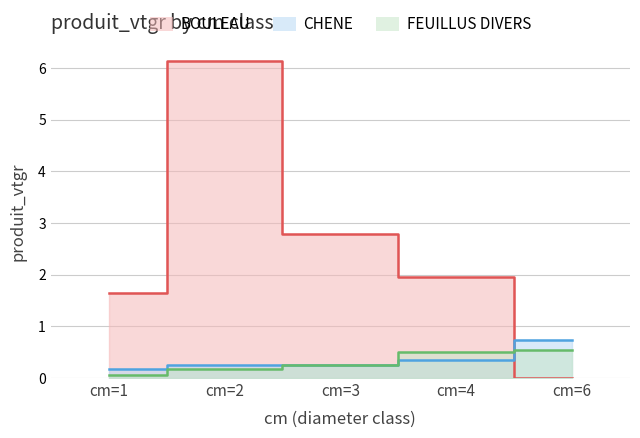

What is the approximate value of BOULEAU at cm=1?

1.6